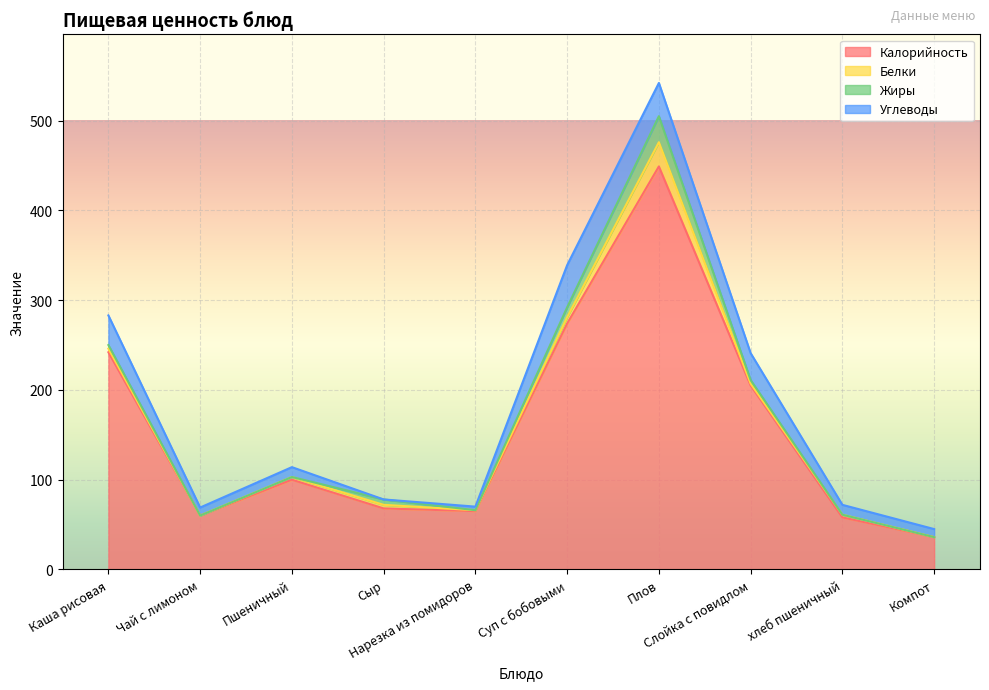

Is it true that Жиры equals 0 at хлеб пшеничный?

True